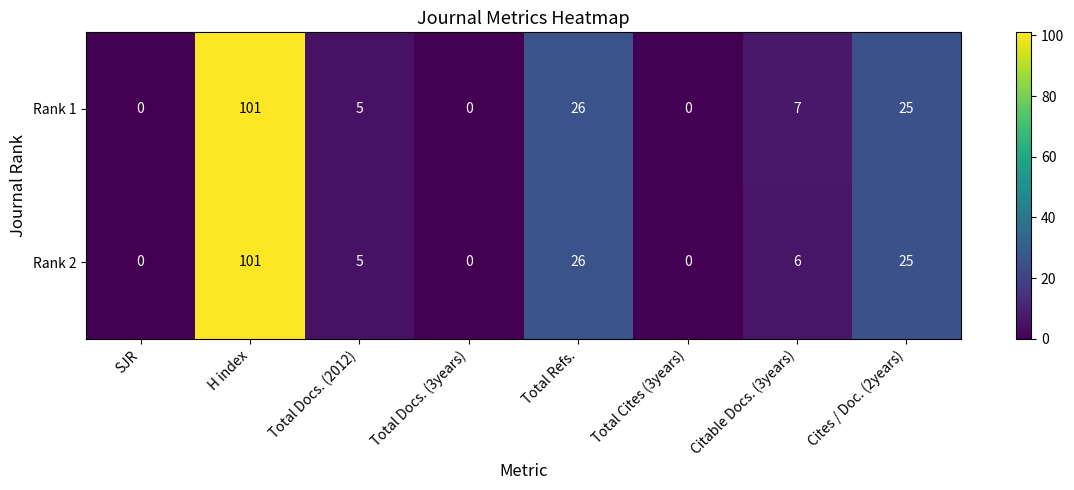

Rank the series by their average value, from highest to lowest.

Rank 1, Rank 2